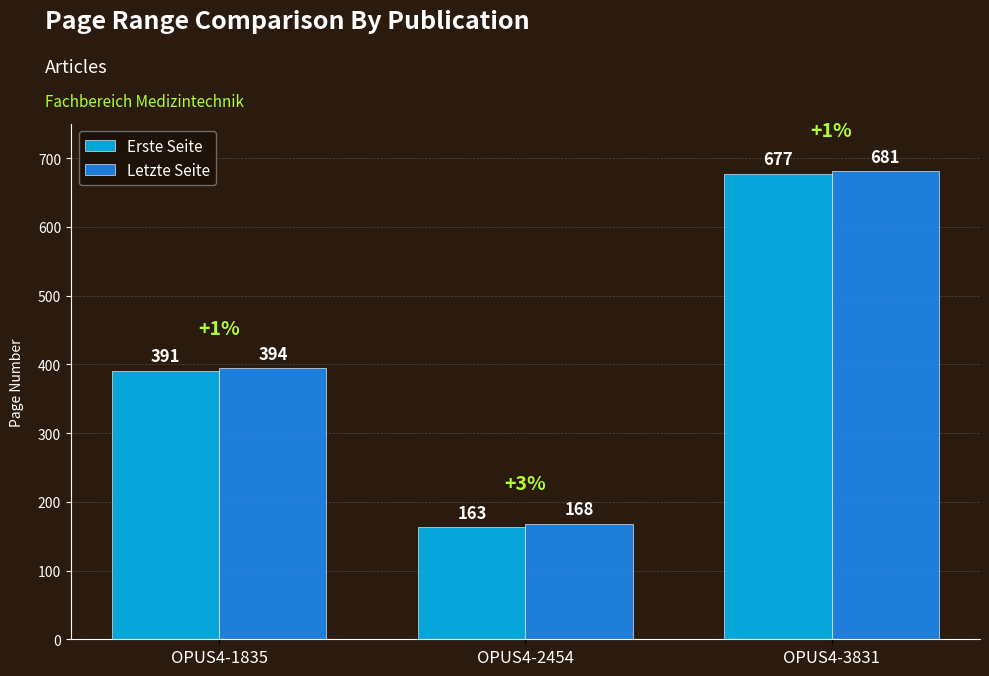

What is the value of the Letzte Seite bar at the 1st from the left?

394